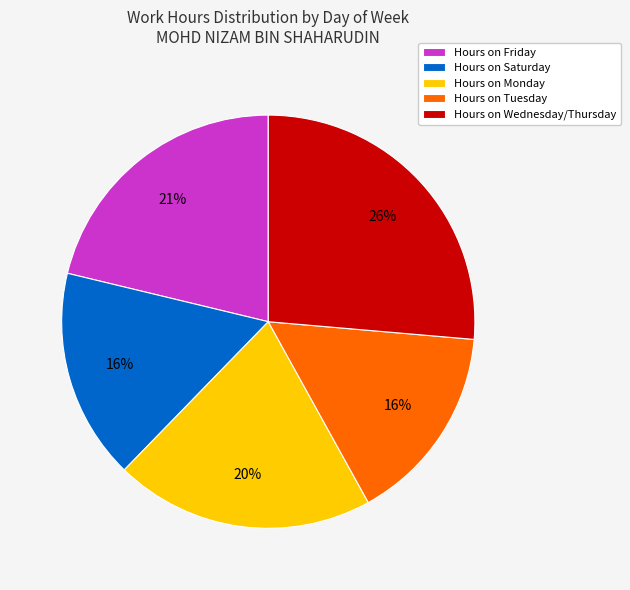

Which has a higher value, Hours on Wednesday/Thursday or Hours on Tuesday?

Hours on Wednesday/Thursday